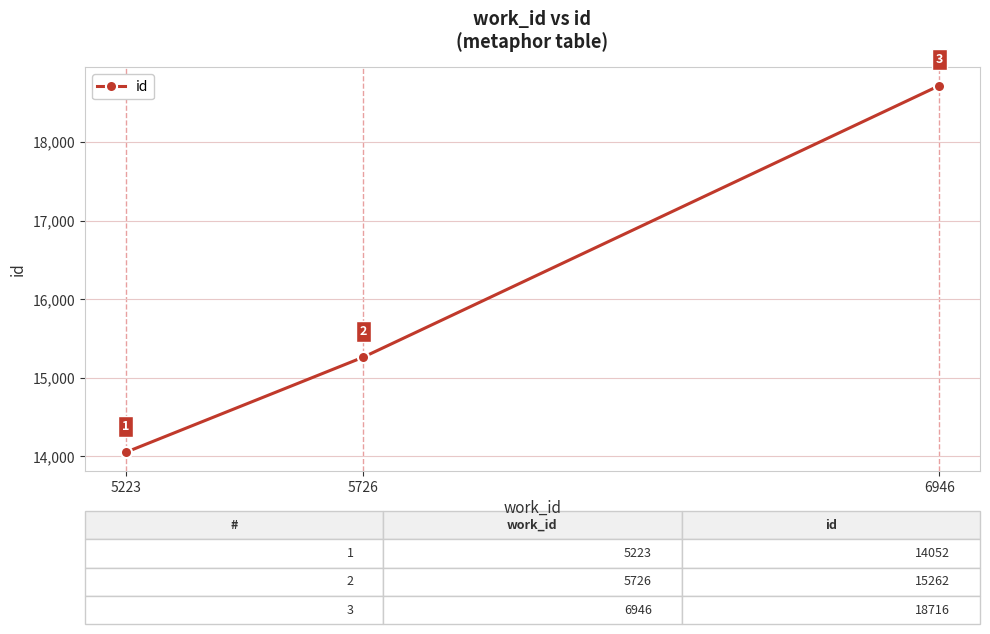

Does the chart display data point markers on the line(s)?

Yes